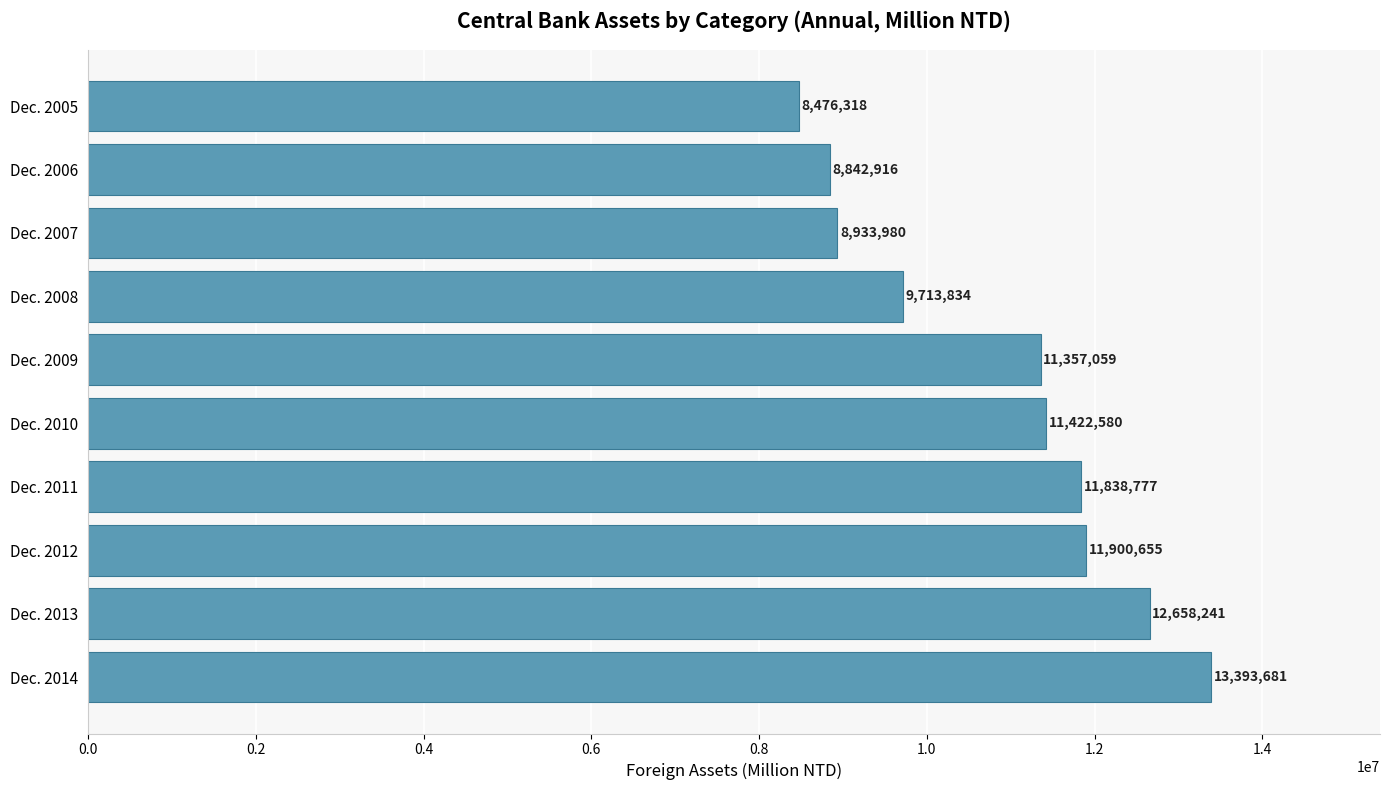

Reading bottom to top, extract all data points from this chart.

13393681	12658241	11900655	11838777	11422580	11357059	9713834	8933980	8842916	8476318